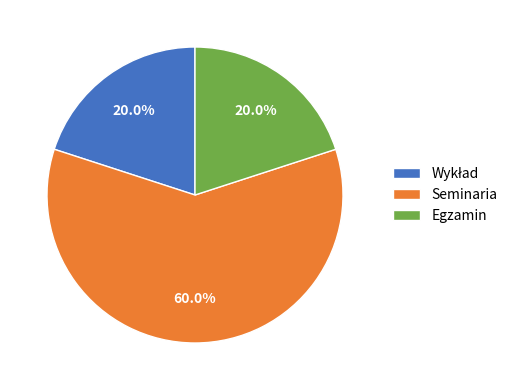

Does any single category account for the majority?

Yes